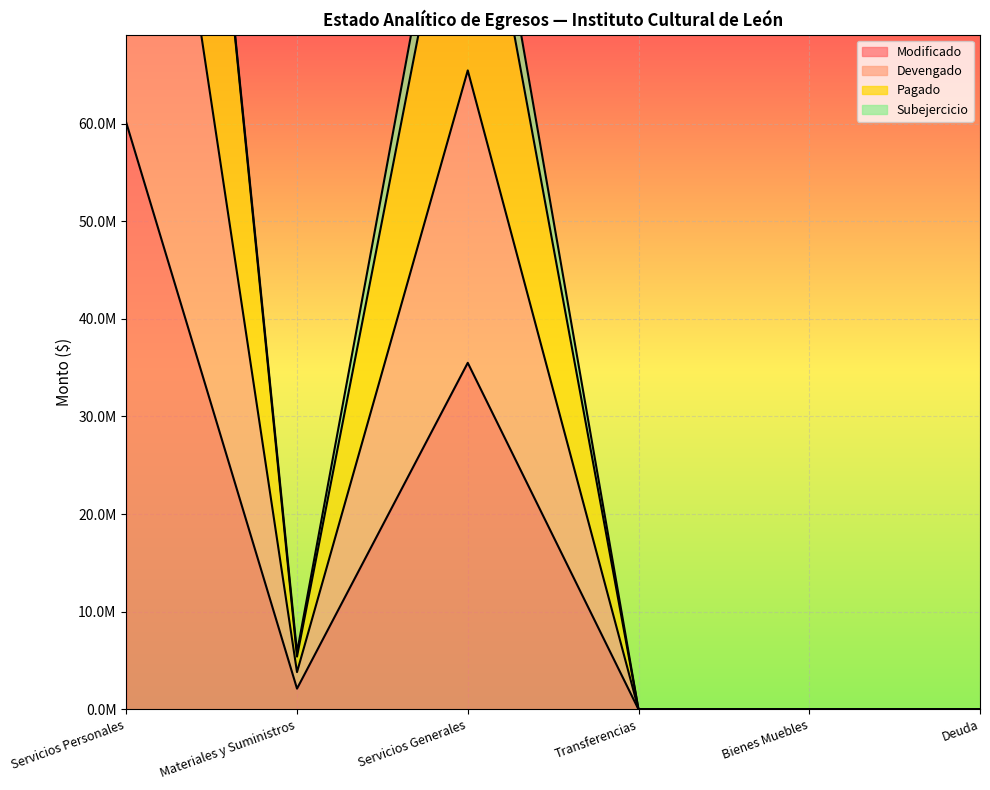

True or false: Devengado and Modificado cross at least once.

False